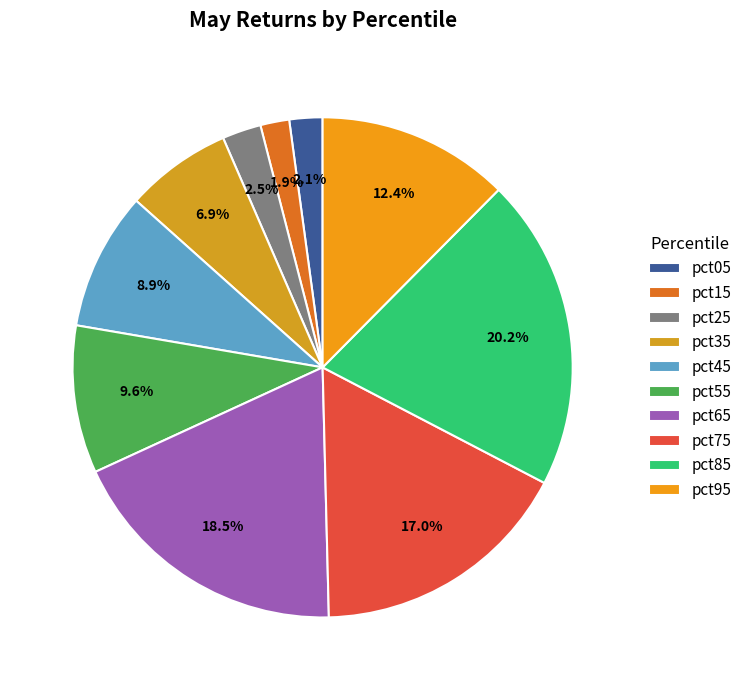

Rank the categories by value from lowest to highest.

pct15, pct05, pct25, pct35, pct45, pct55, pct95, pct75, pct65, pct85